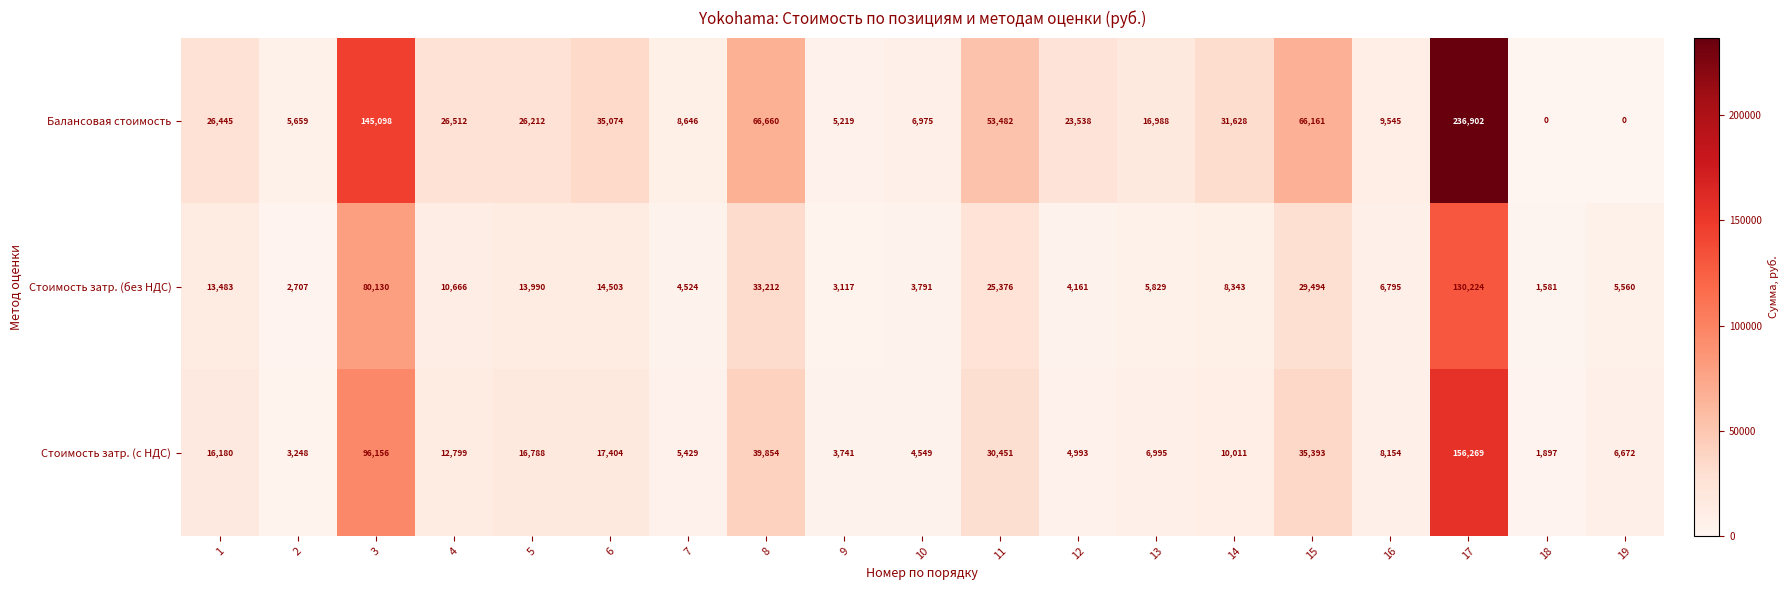

Rank the series by their maximum value, from lowest to highest.

Стоимость затр. (без НДС), Стоимость затр. (с НДС), Балансовая стоимость